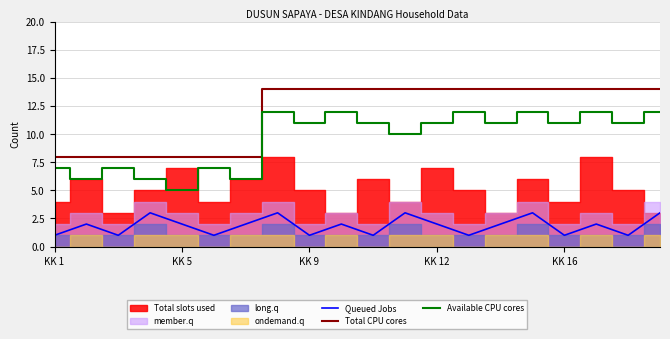

True or false: Queued Jobs and Available CPU cores intersect in this chart.

False